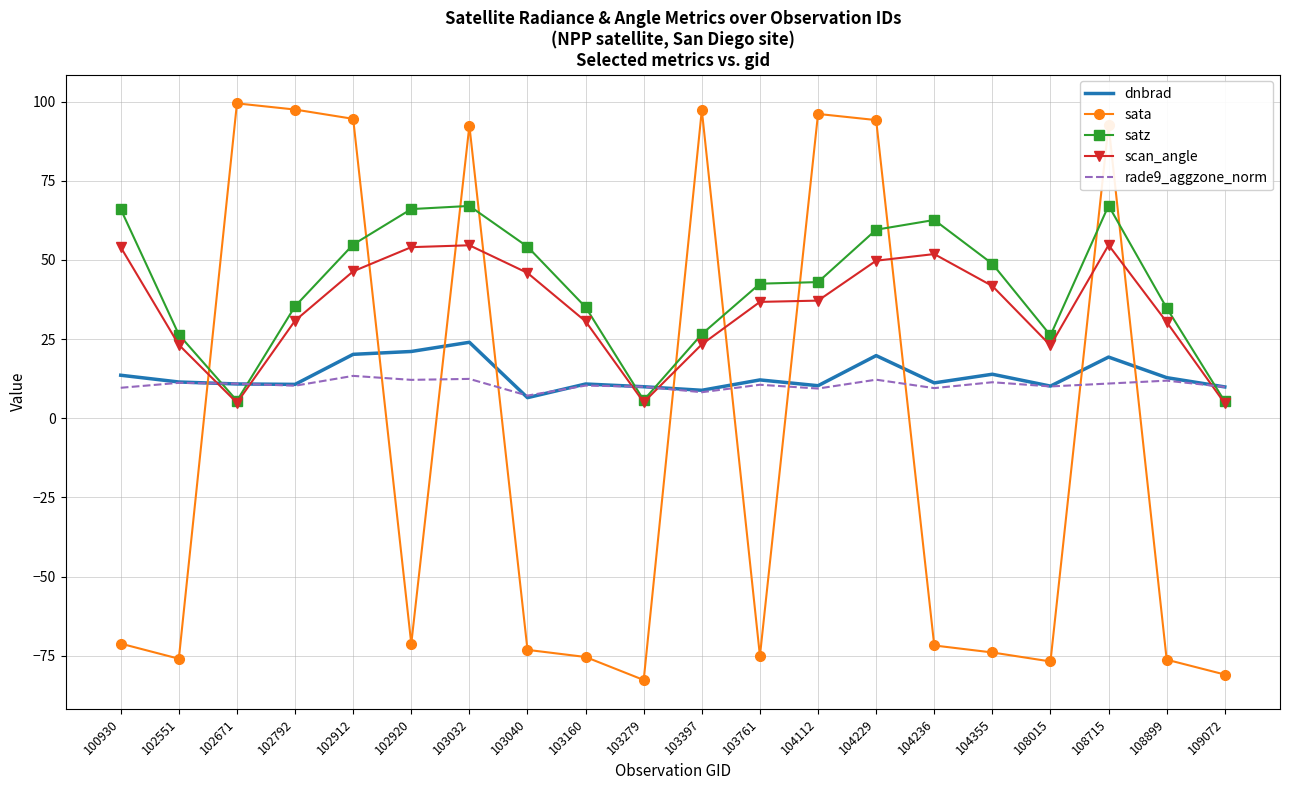

What is the minimum value for scan_angle?

4.7